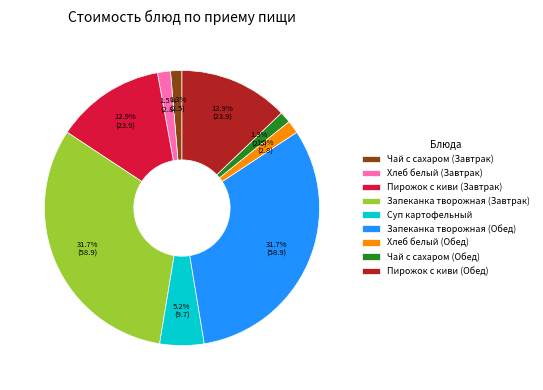

What percentage is the Запеканка творожная (Обед) slice, to the nearest percent?

32%